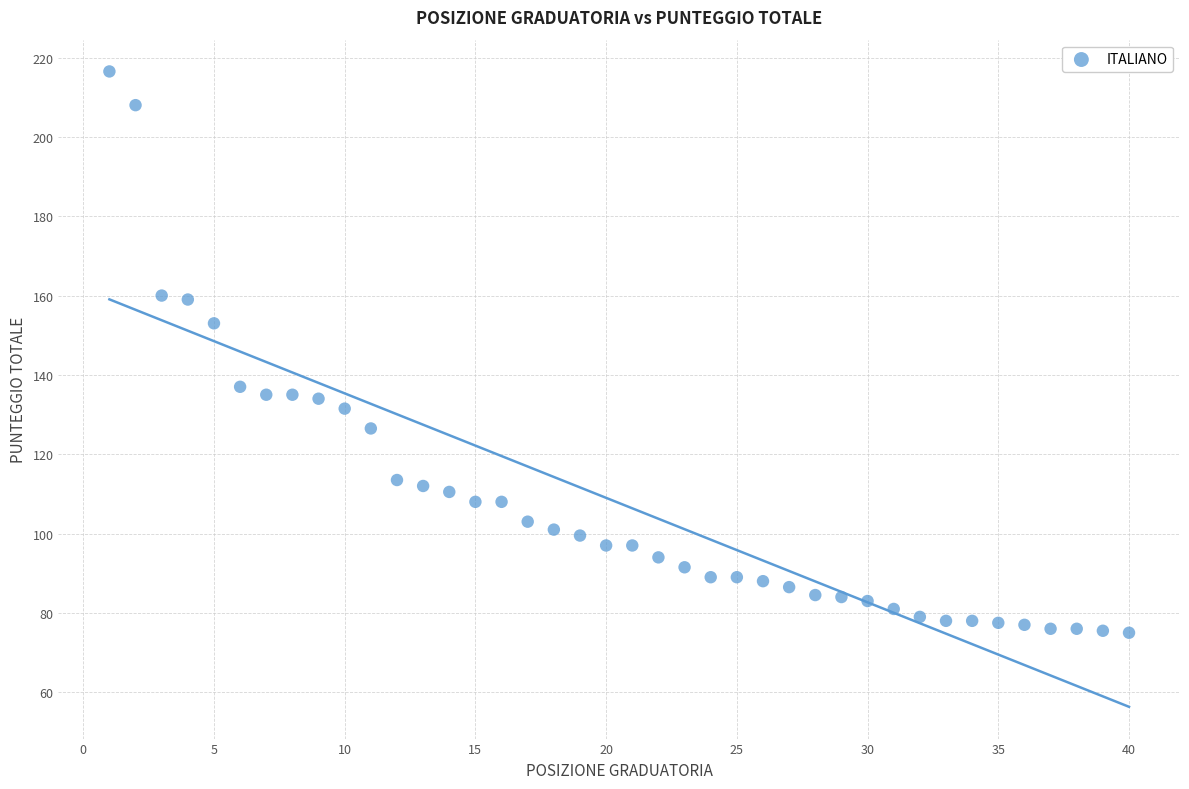

What is the range of Y values (max minus min)?

141.5